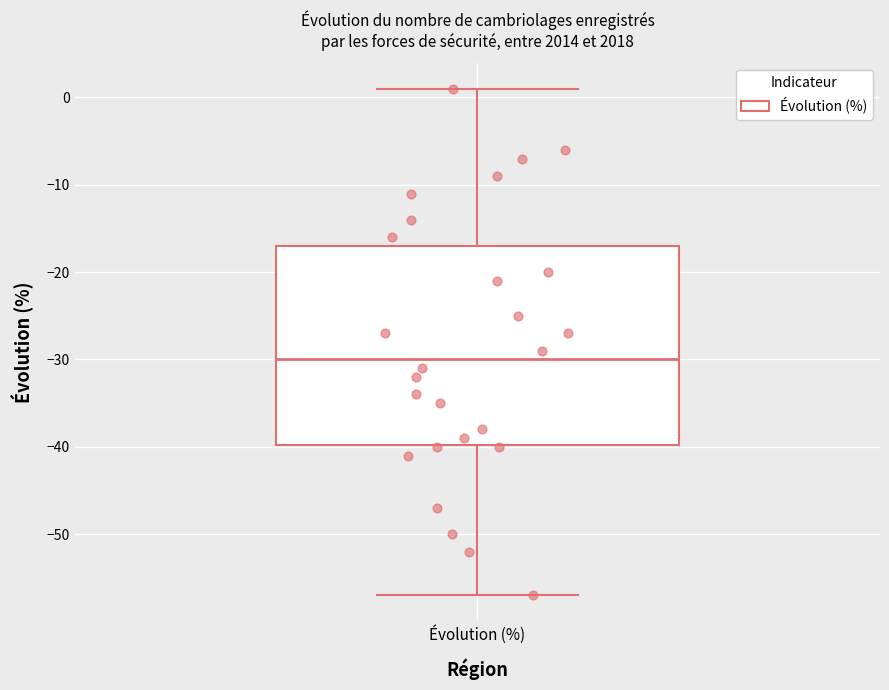

Read this box plot against the y-axis: the position of the median line, the range covered by the box, and the ends of both whiskers. The values are not printed on the chart, so give them approximately, as read against the axis.

median -30, box -40 to -17, whiskers -57 to 1